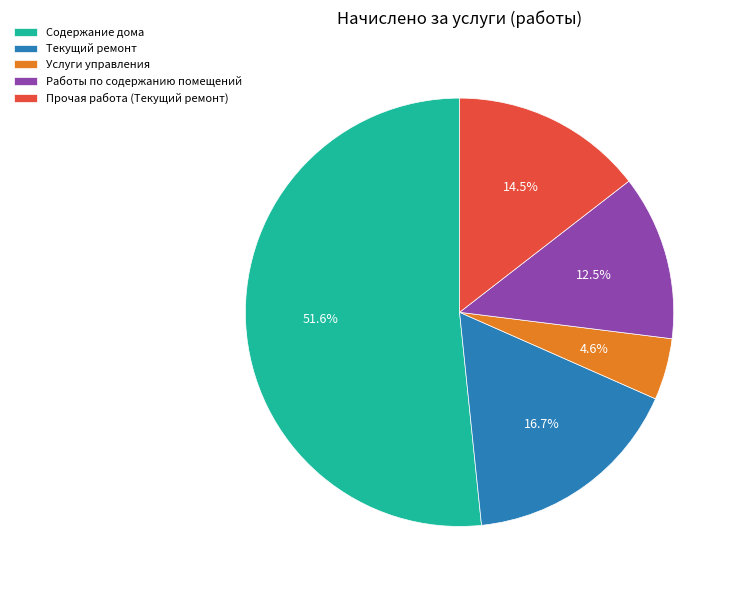

Which category has the biggest portion of the pie?

Содержание дома